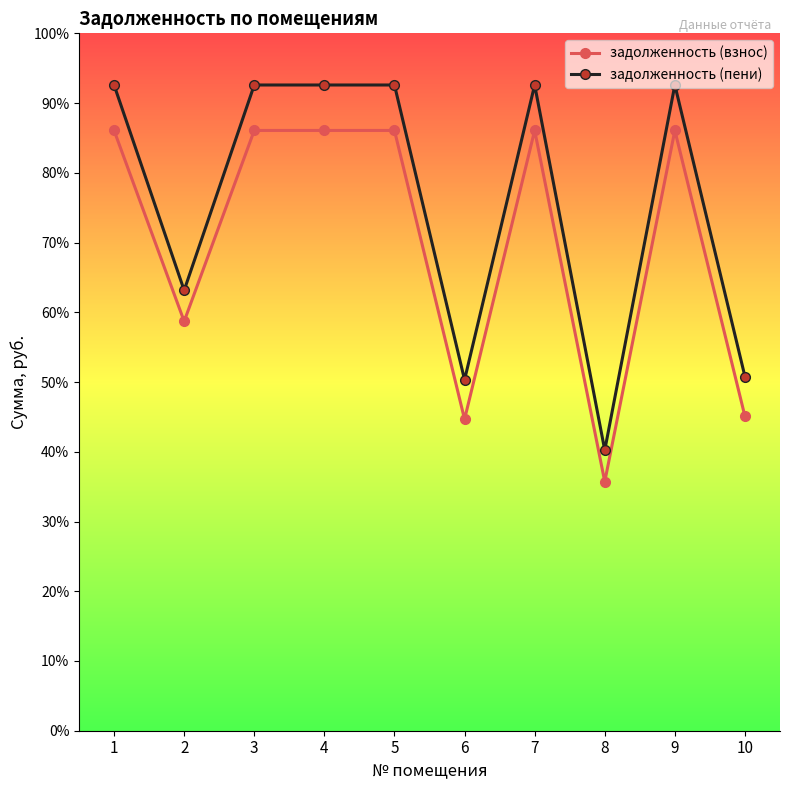

Does the chart have visible grid lines?

No